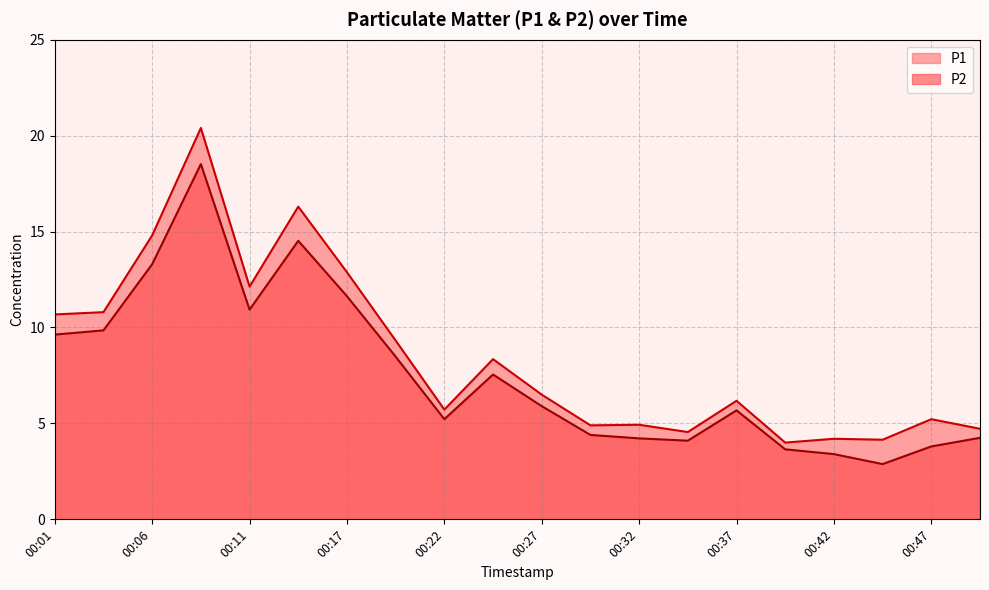

True or false: P2 and P1 intersect in this chart.

False